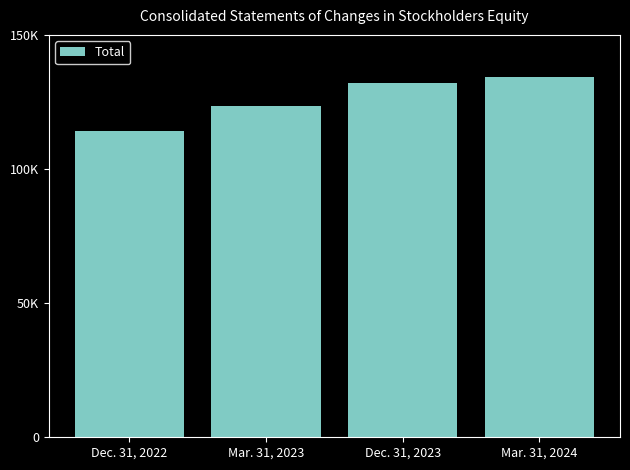

Are the bars horizontal?

No